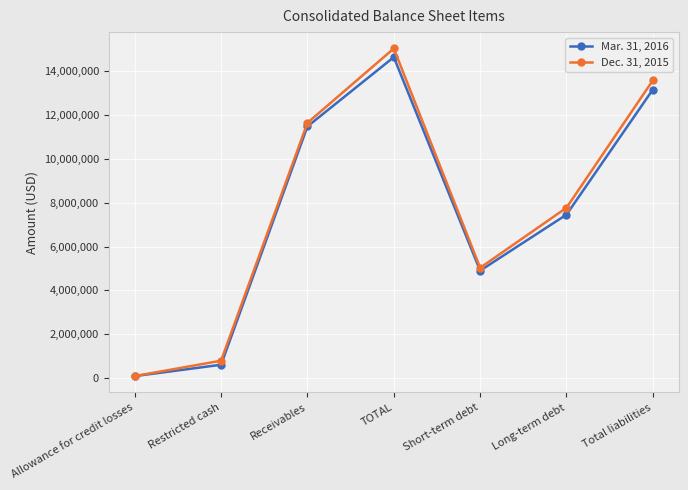

At Total liabilities, list the series in order from largest to smallest.

Dec. 31, 2015, Mar. 31, 2016